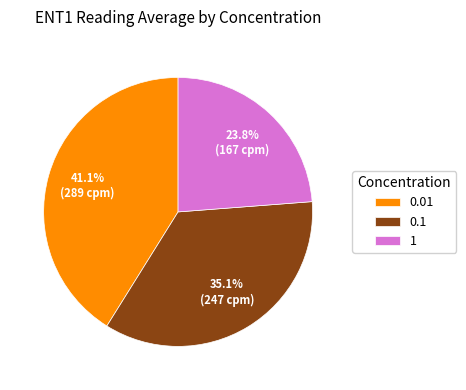

Rank the categories by value from highest to lowest.

0.01, 0.1, 1